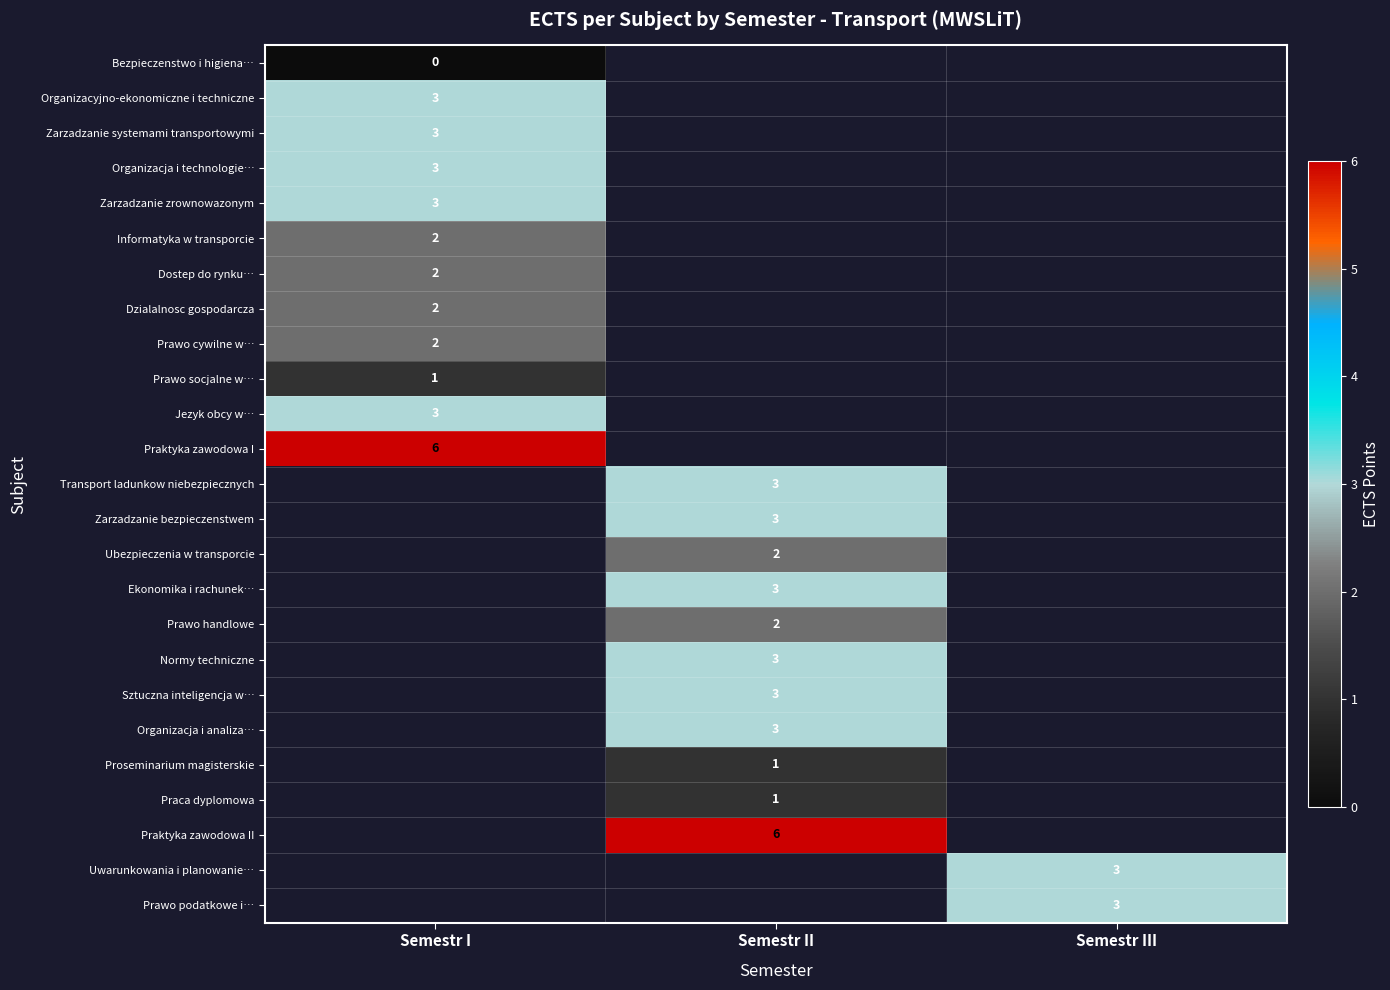

True or false: Ekonomika i rachunek… has a value of 3 at Semestr II.

True